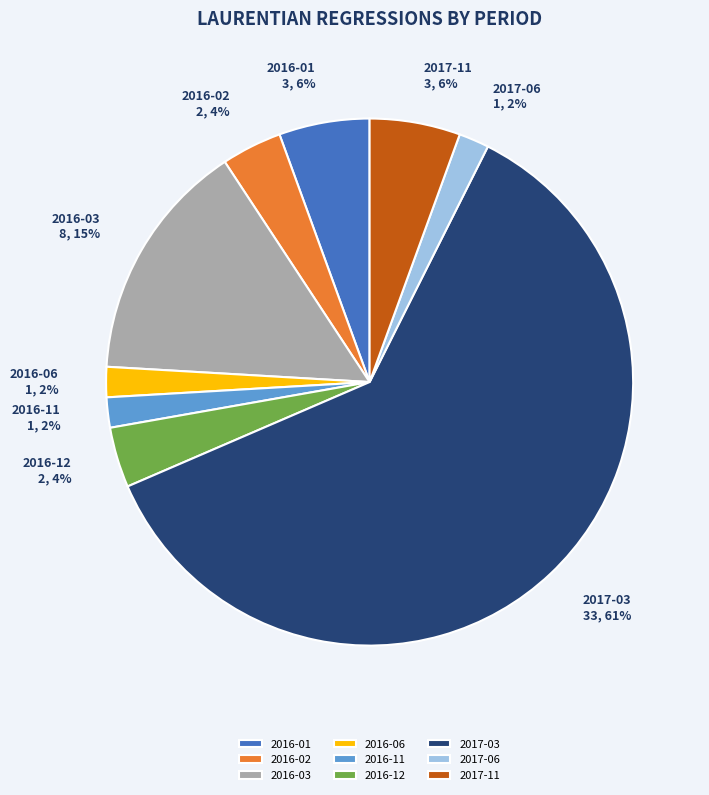

Does any single category account for the majority?

Yes